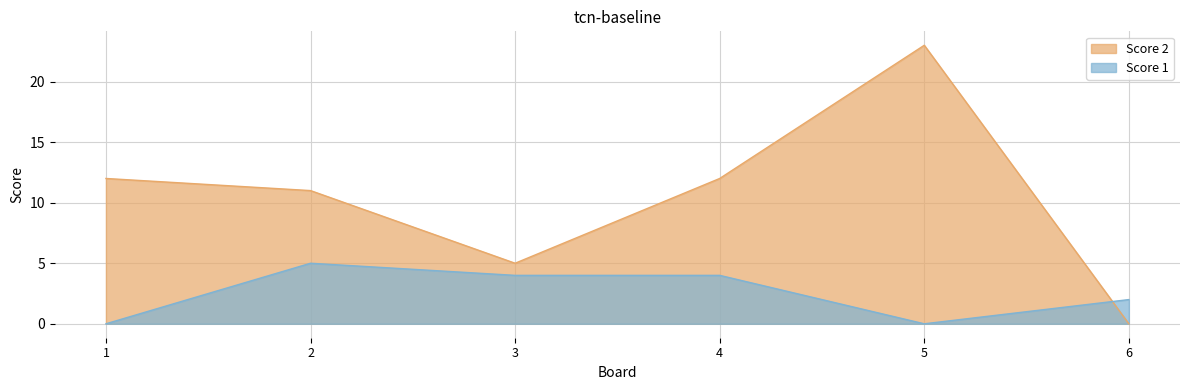

After their last crossing, which series has the higher values: Score 2 or Score 1?

Score 1